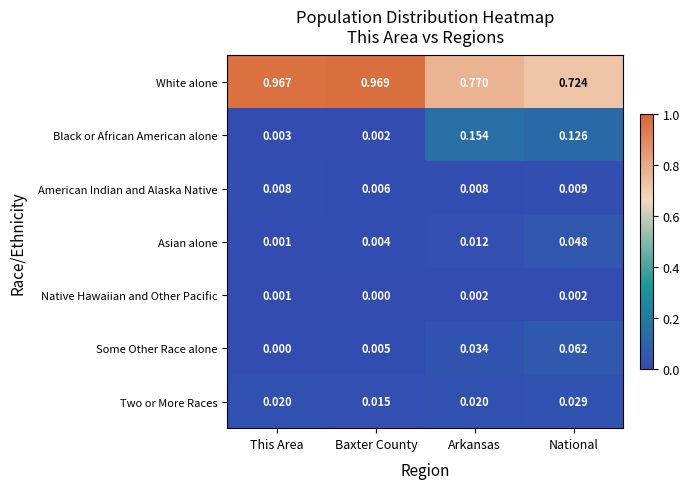

Is the value of Two or More Races at Arkansas greater than the value of White alone at Arkansas?

No